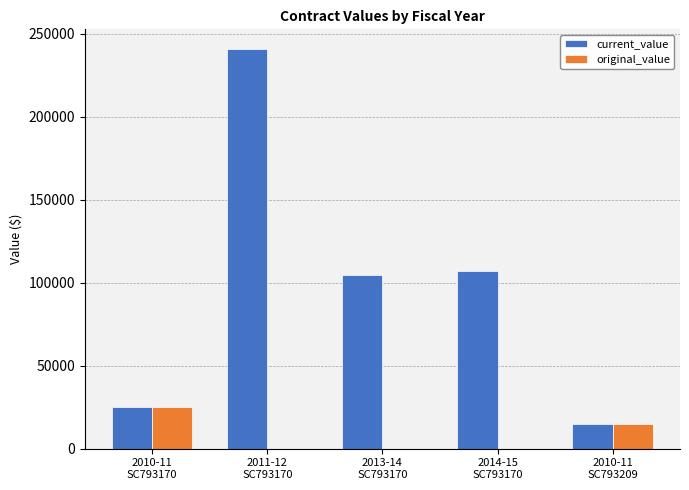

The value of original_value at 2010-11
SC793209 is 14636.2. True or false?

True